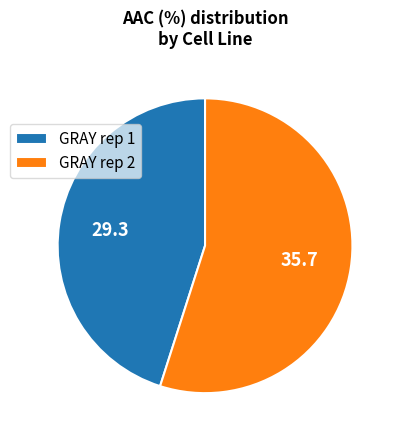

Does any single category account for the majority?

Yes